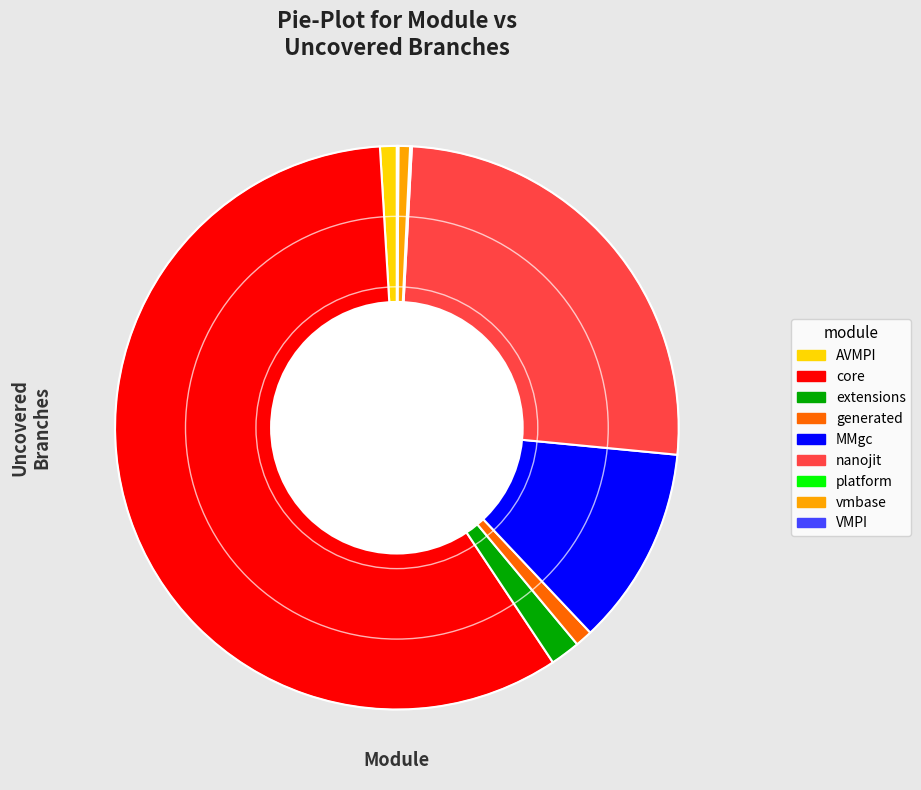

Between core and generated, which is larger?

core